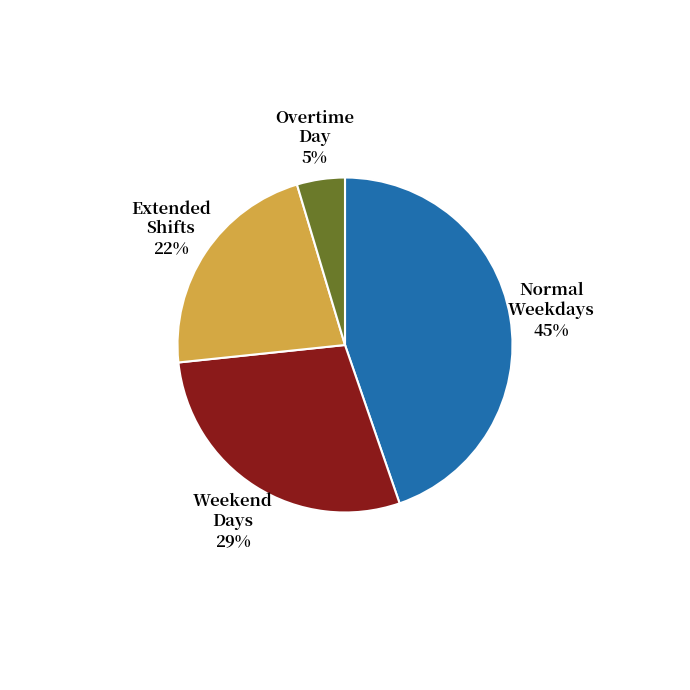

To the nearest percent, what is the difference between the largest and smallest slice percentages?

40%